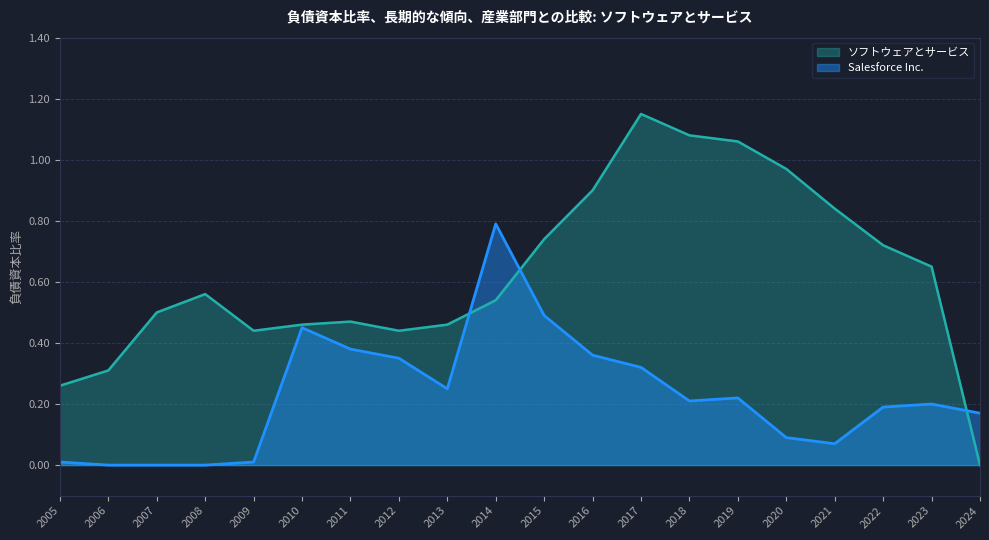

How many lines are shown in the chart?

2